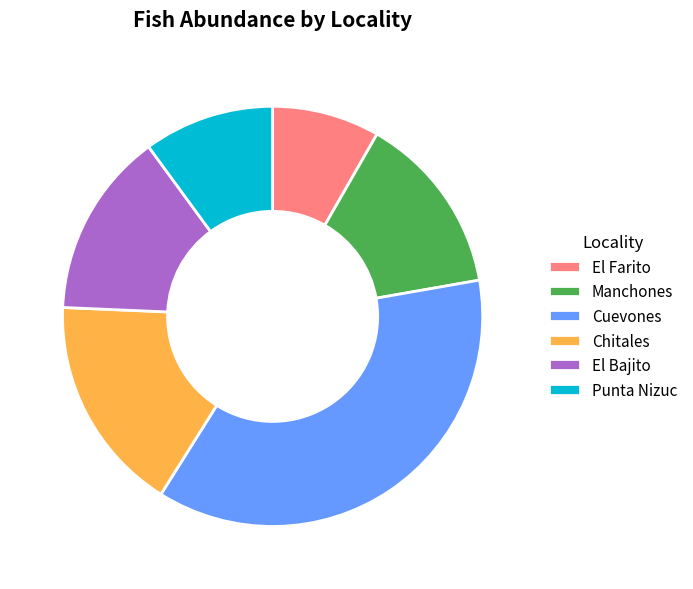

Between Cuevones and El Bajito, which is larger?

Cuevones